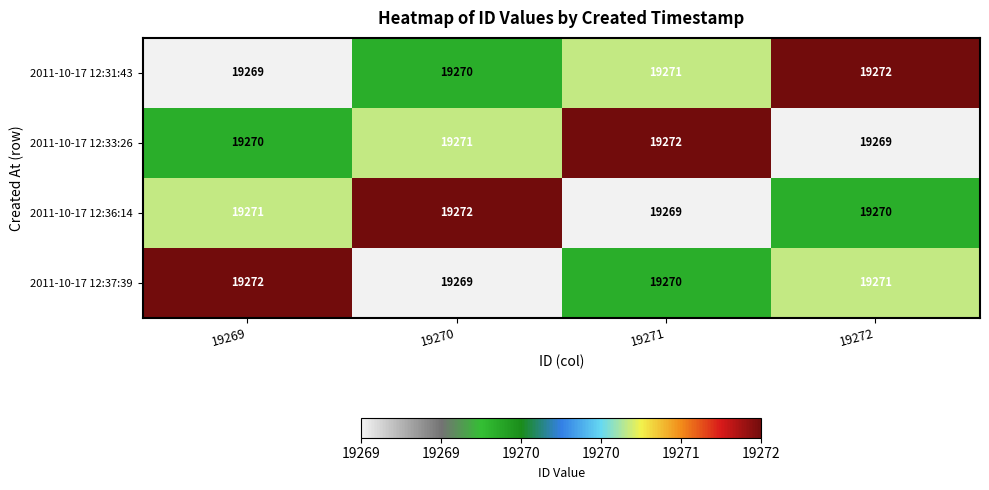

What is the total value across all series at 19271?

77082